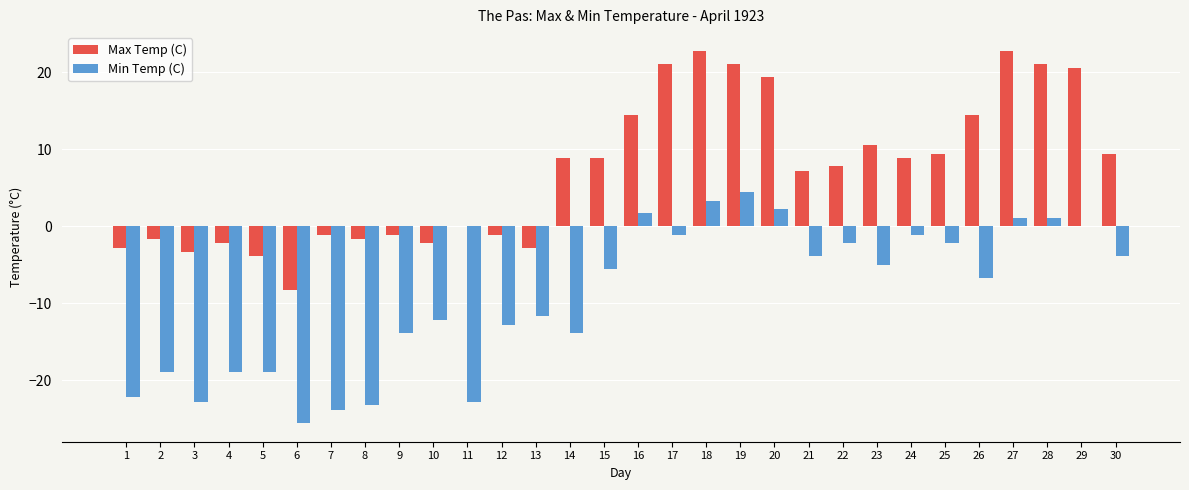

Is the value of Min Temp (C) at 25 greater than the value of Max Temp (C) at 7?

No